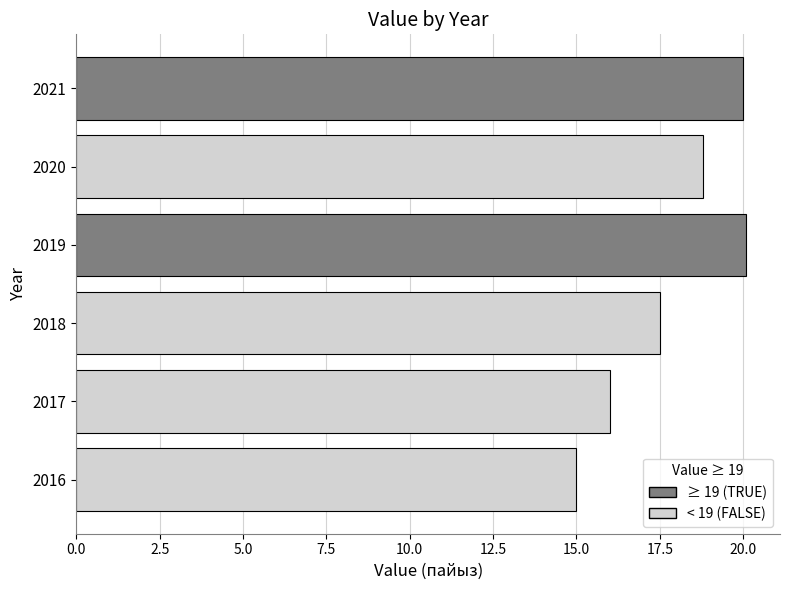

The value at 2017 is 16.0. True or false?

True